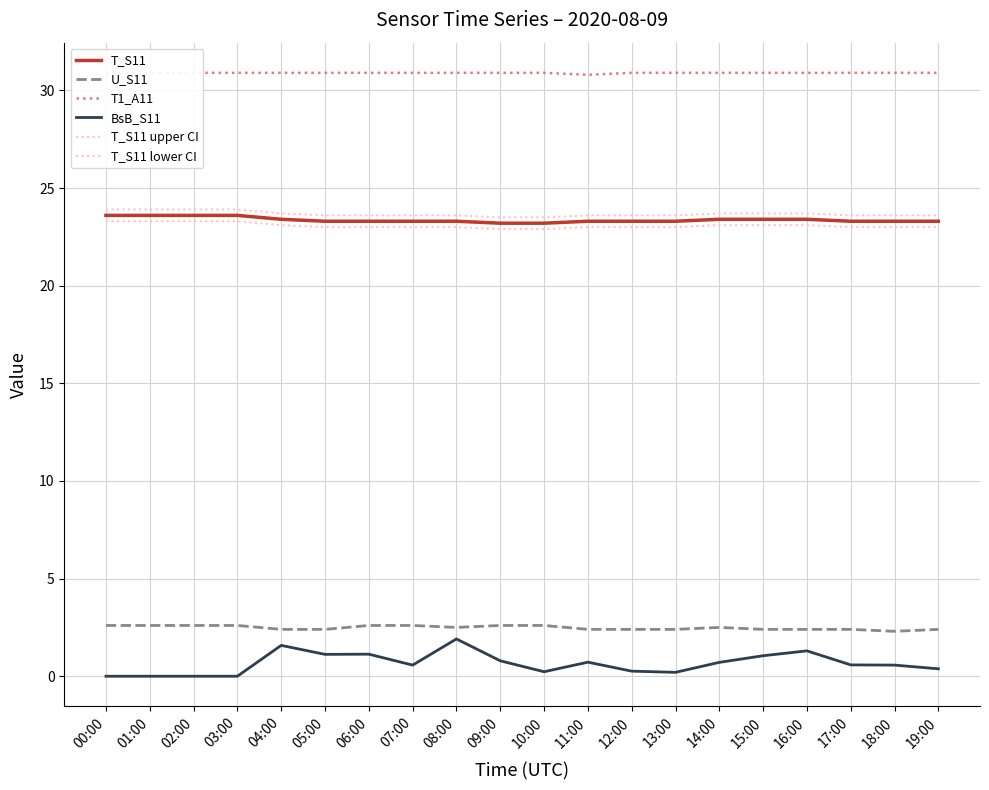

What is the difference between the maximum and second lowest values in the BsB_S11 series?

1.9